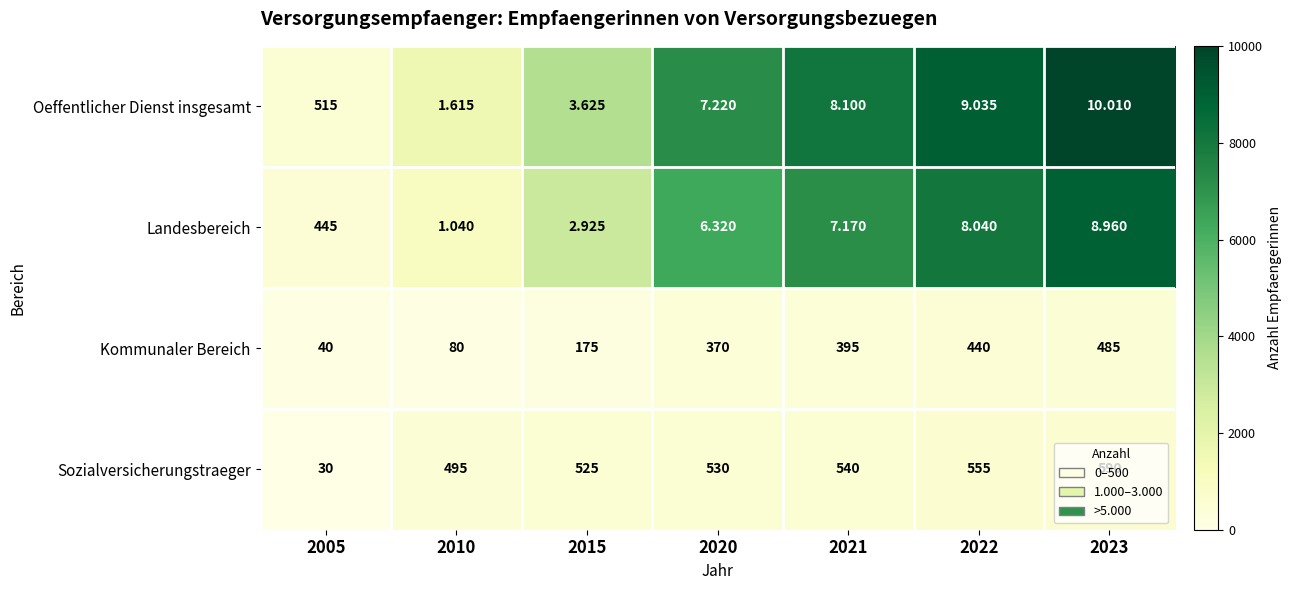

Rank the series at 2021 from highest to lowest value.

Sozialversicherungstraeger, Kommunaler Bereich, Oeffentlicher Dienst insgesamt, Landesbereich